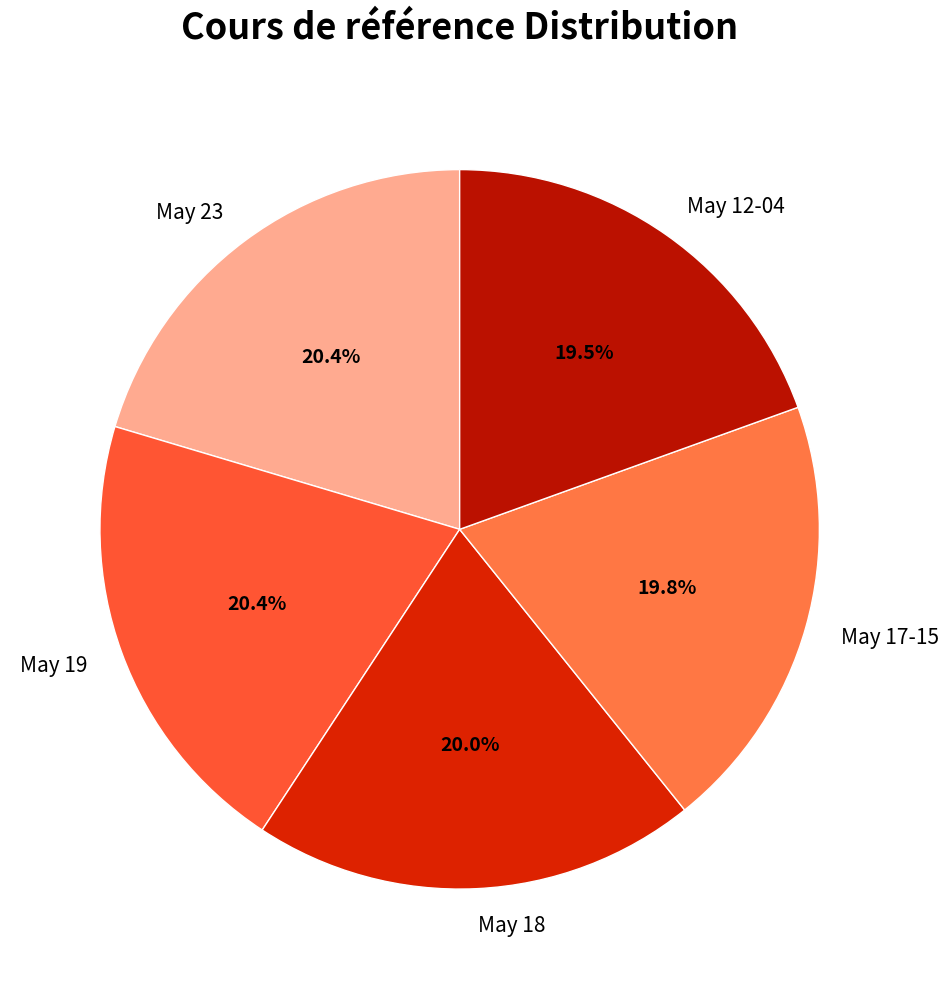

Is there a majority slice in this chart?

No